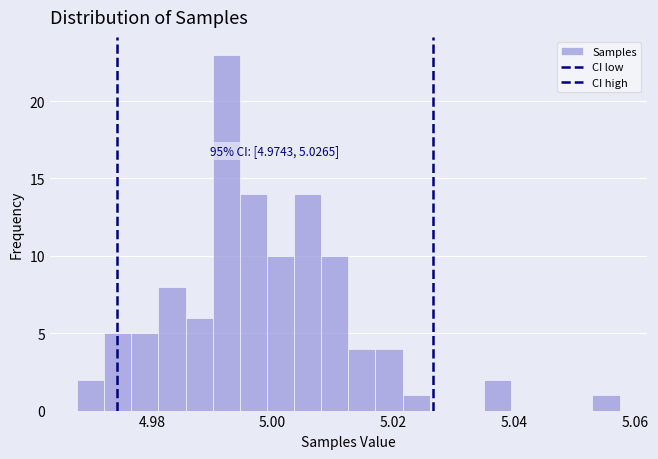

Around what value on the x-axis is the tallest bar? Give the approximate position of its centre, as read against the axis.

4.992